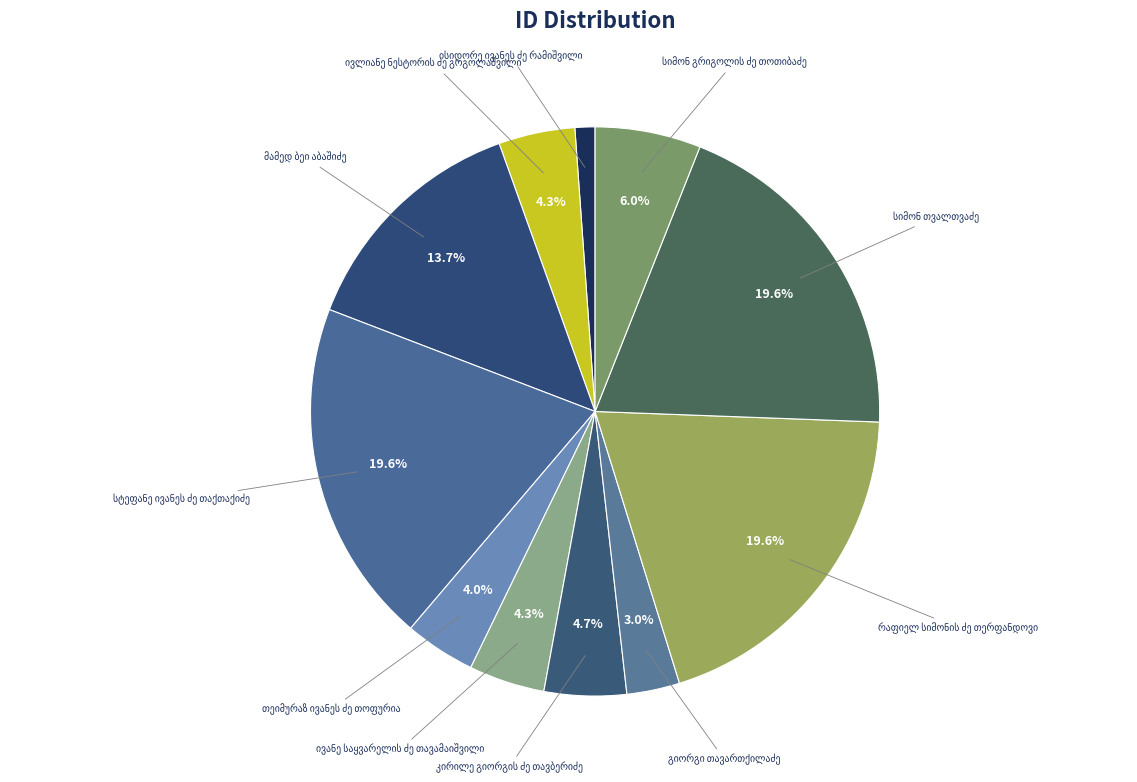

To the nearest percent, what is the difference between the რაფიელ სიმონის ძე თერფანდოვი and კირილე გიორგის ძე თავბერიძე slice percentages?

15%